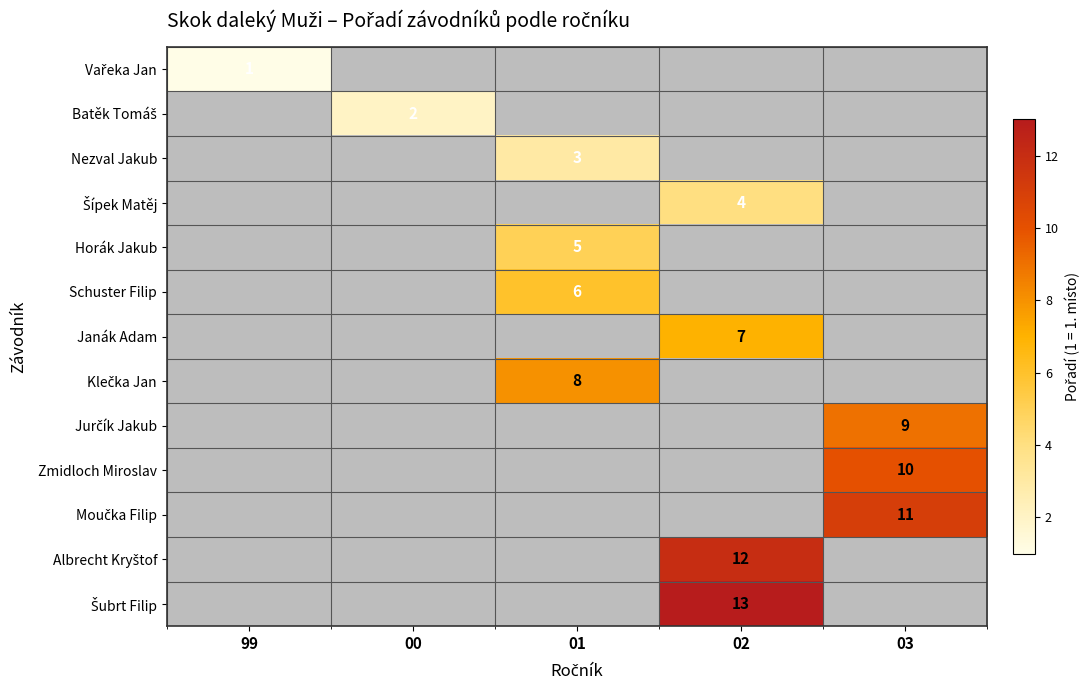

At which category does the chart reach its peak across all series?

02